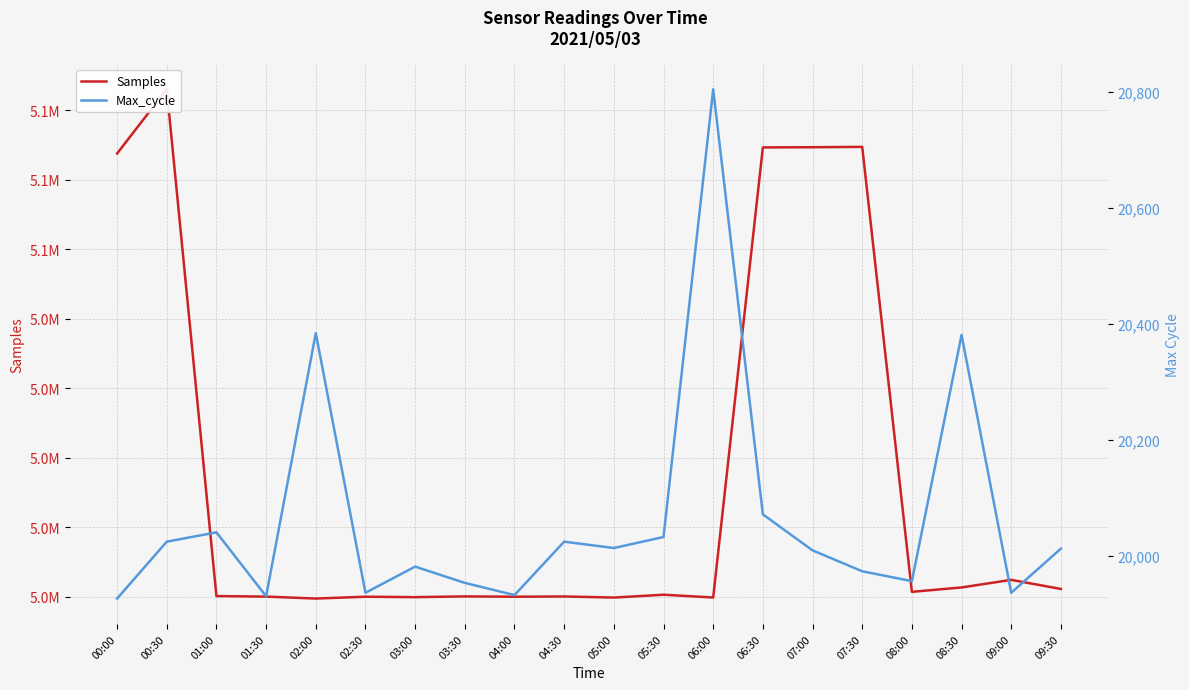

At 01:30, list the series in order from largest to smallest.

Samples, Max_cycle